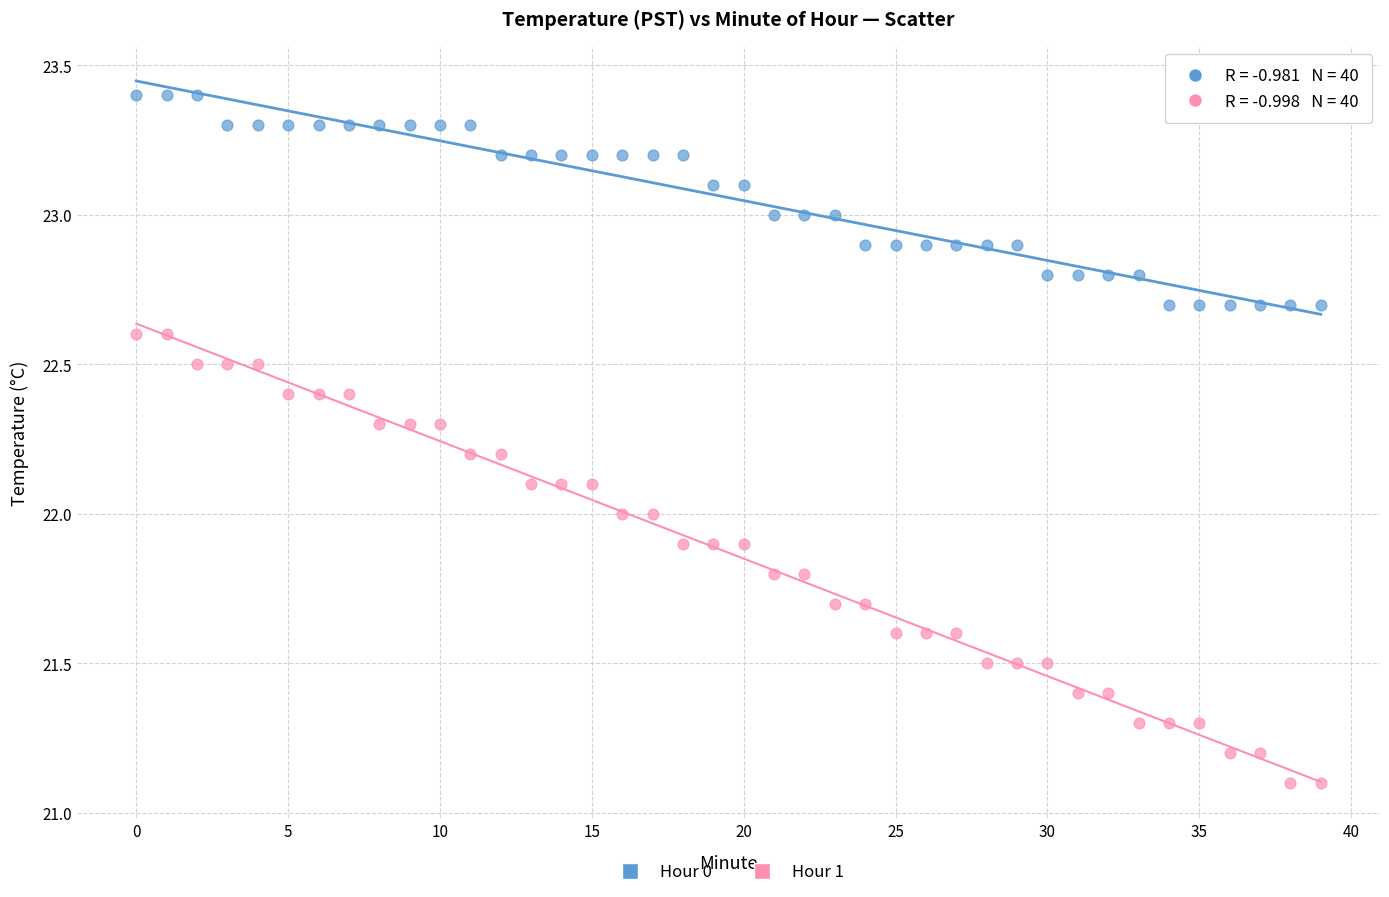

What are all the series names shown in the legend?

Hour 0, Hour 1